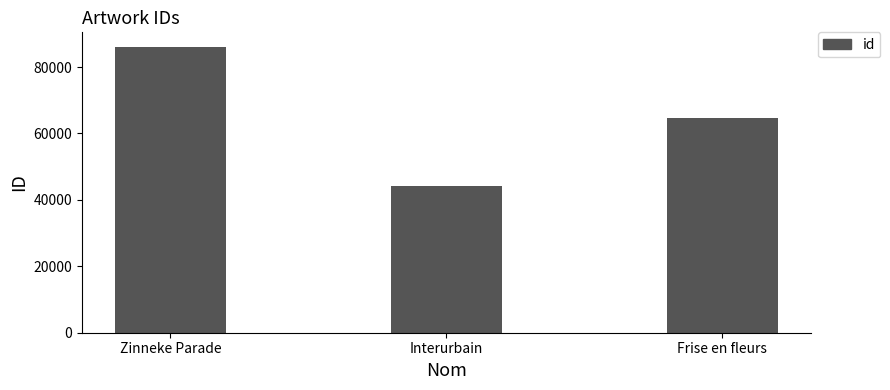

Are the bars horizontal?

No